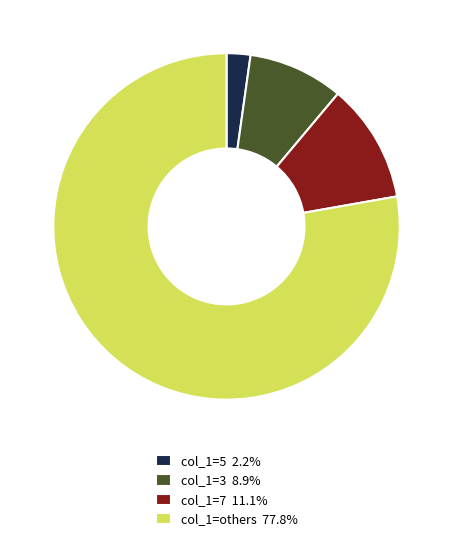

Is col_1=others 77.8% the majority of the pie?

Yes